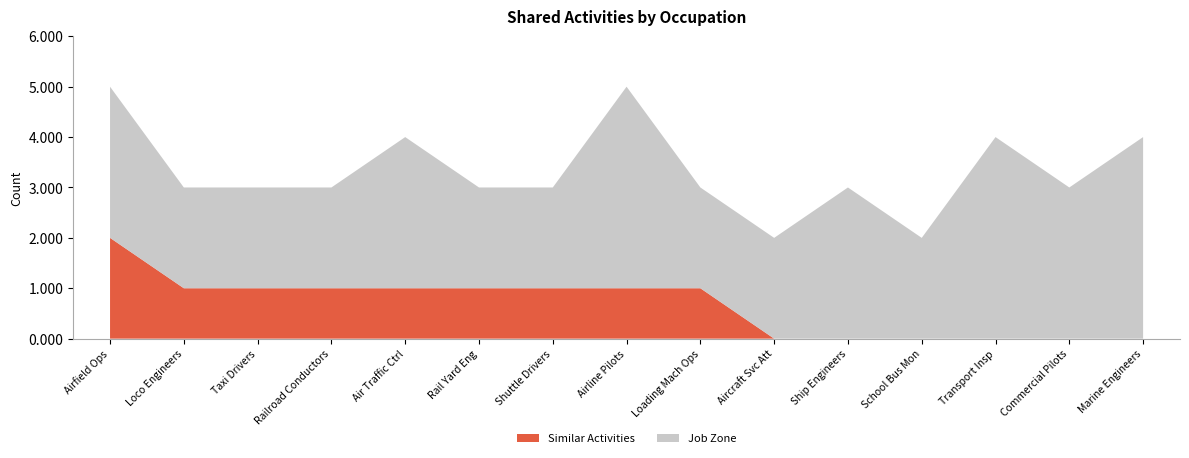

Reading right to left, transcribe all the data shown in this chart.

Similar Activities: 0	0	0	0	0	0	1	1	1	1	1	1	1	1	2
Job Zone: 4	3	4	2	3	2	2	4	2	2	3	2	2	2	3